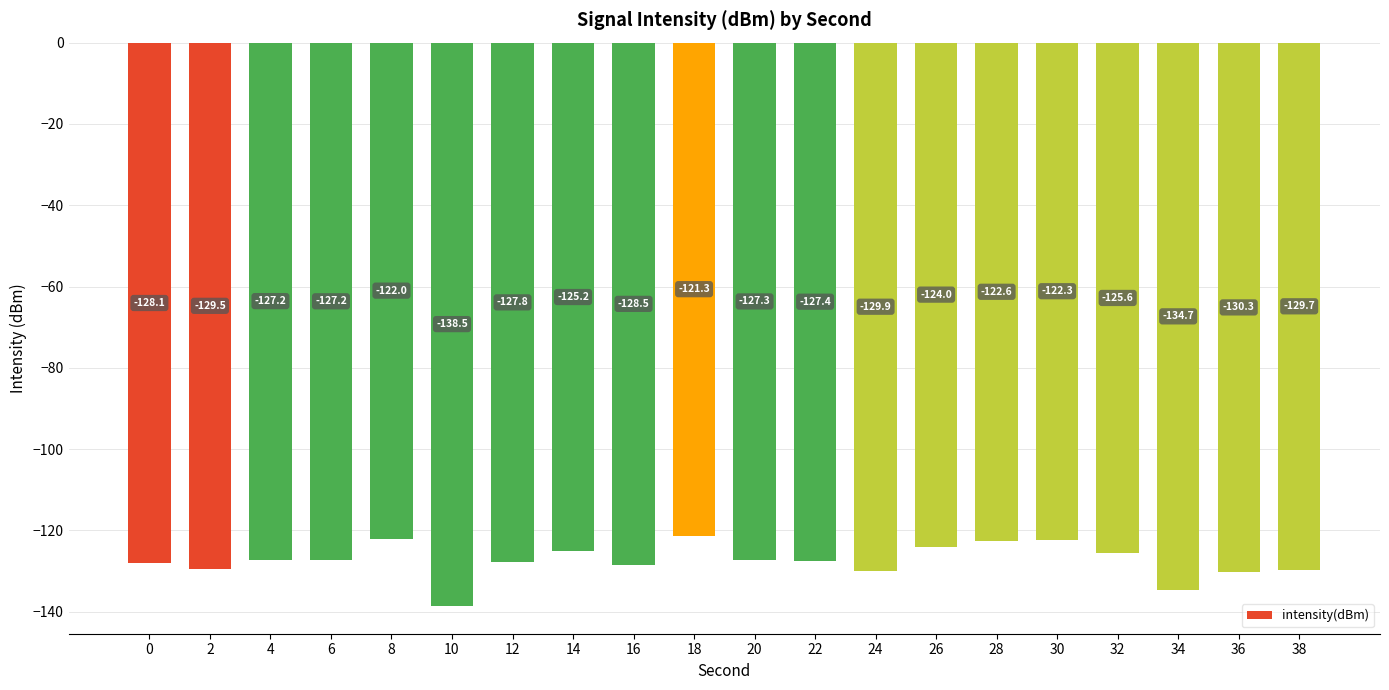

Count the number of data series in this chart.

1